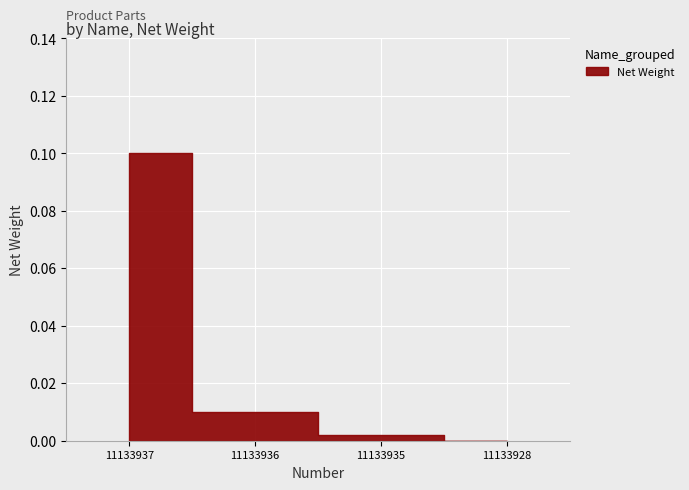

What is the greatest value displayed?

0.1